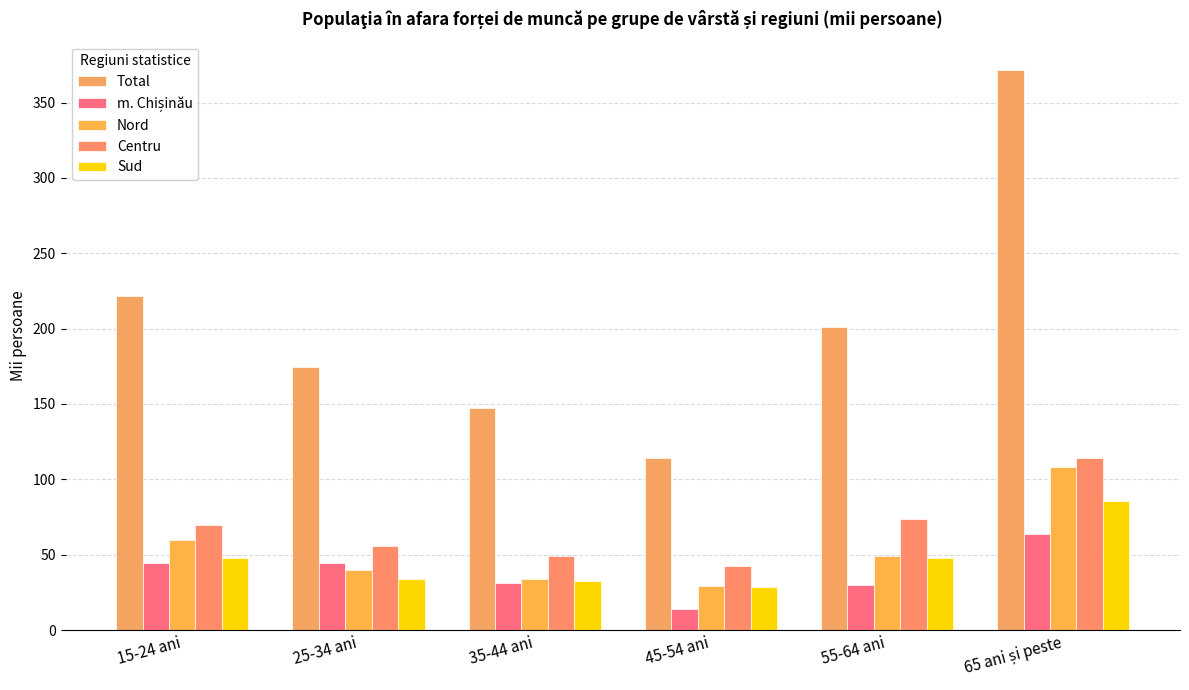

What is the label of the 2nd bar from the right?

55-64 ani